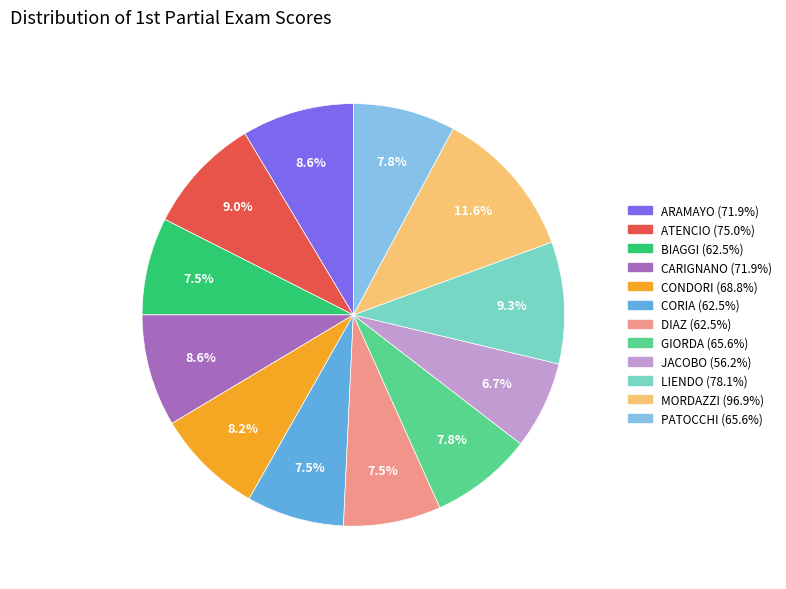

Is there a majority slice in this chart?

No